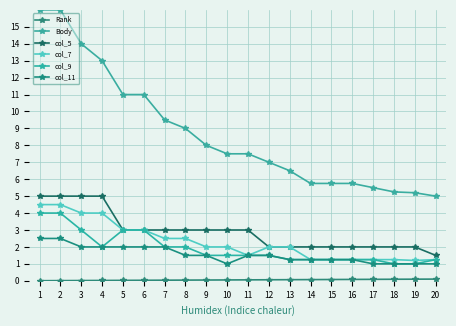

True or false: col_5 and Body cross at least once.

False